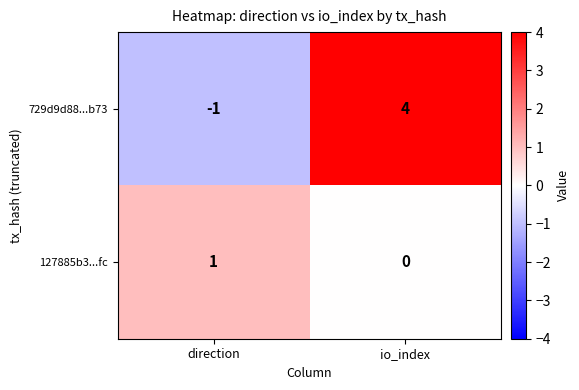

List the series in order of their peak value, lowest first.

127885b3...fc, 729d9d88...b73